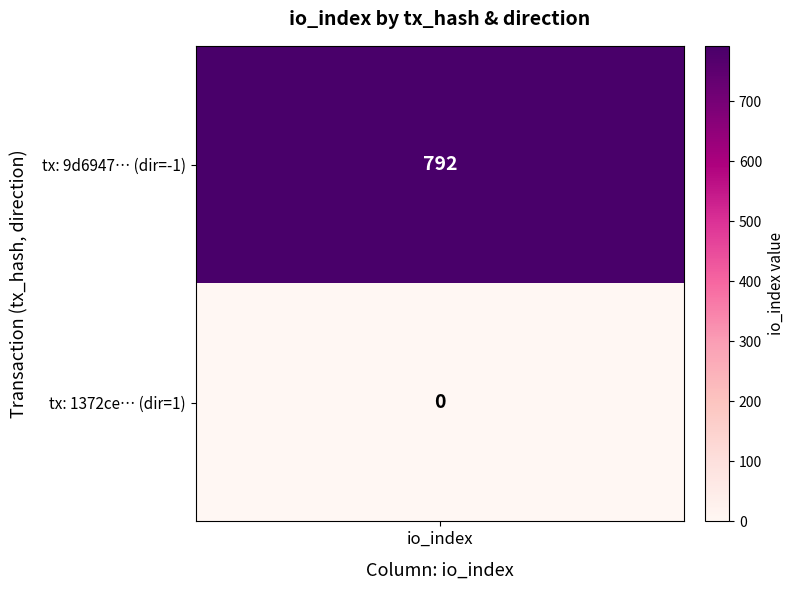

Reading left to right, what are all the values shown in this chart?

9d6947469129aa740bf725b4de8d8747c6eecde: direction=-1	io_index=792
1372cea60af8734cf0b2d17c220affce6f50d79: direction=1	io_index=0